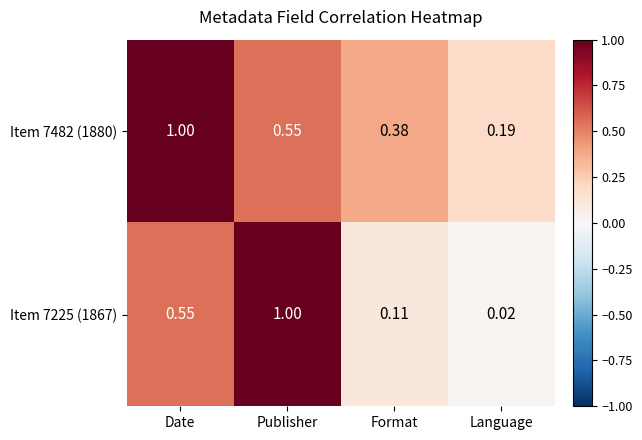

At how many categories does at least one series exceed 0?

4